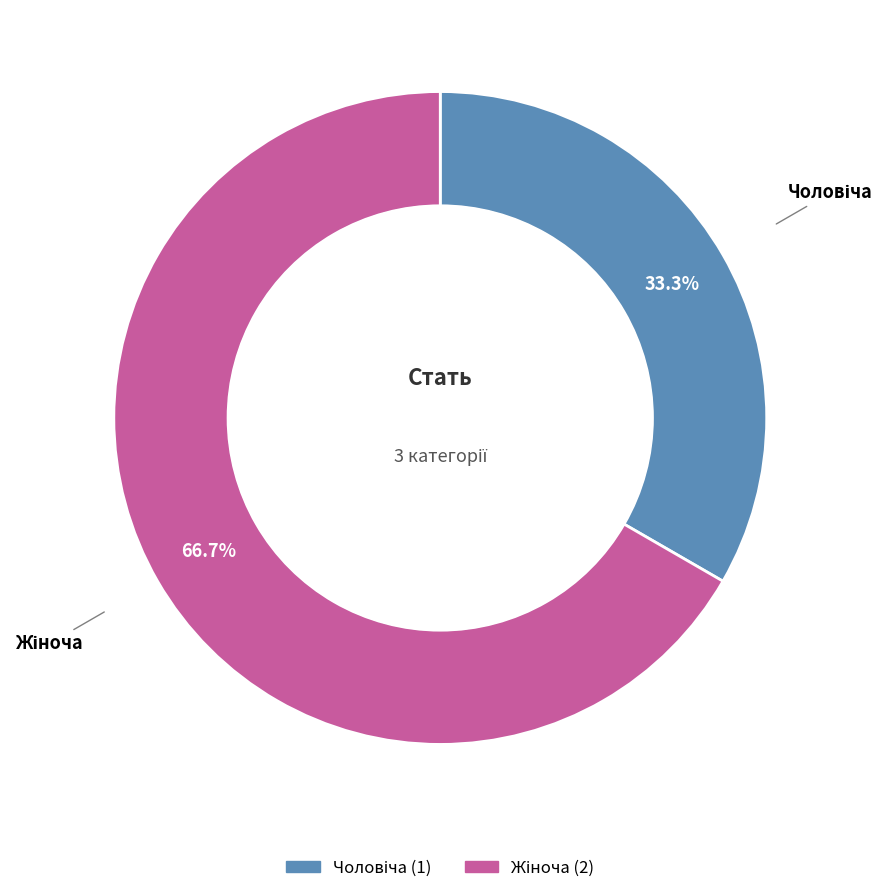

Is there any slice that represents more than half of the pie?

Yes